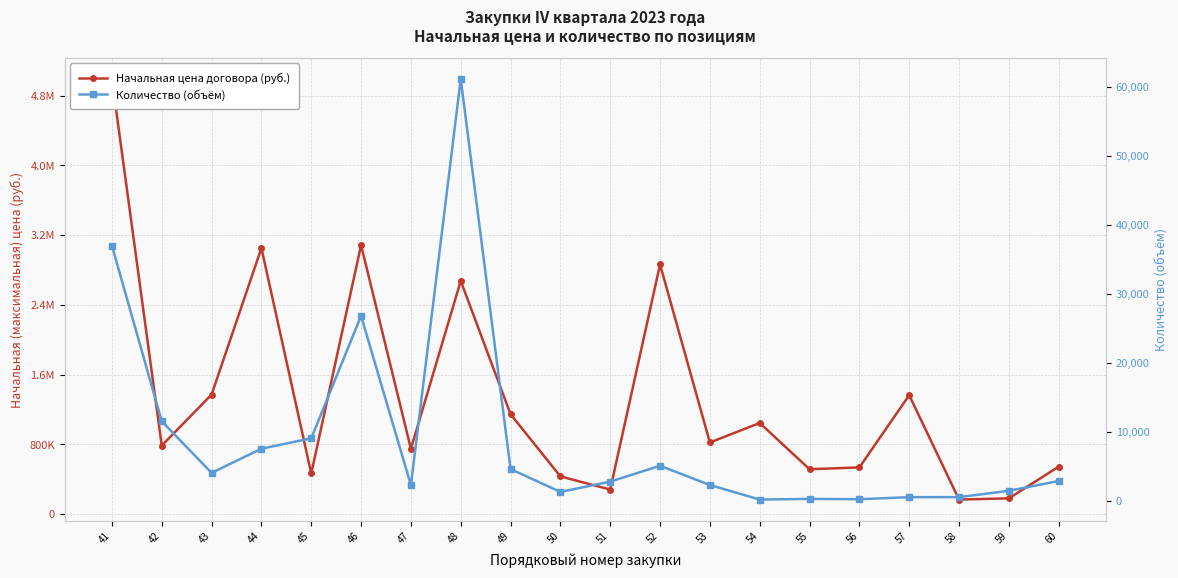

Reading right to left, list all the values displayed in this chart.

Начальная цена договора (руб.): 60=544661.3	59=181230.8	58=167230.8	57=1363878.4	56=535688.7	55=515213.2	54=1045300.0	53=821567.9	52=2862634.5	51=281964.5	50=432848.6	49=1145655.3	48=2674850.7	47=749022.6	46=3084058.7	45=466505.4	44=3050742.2	43=1370998.9	42=785890.0	41=4989813.7
Количество (объём): 60=2840.0	59=1418.0	58=505.0	57=498.0	56=200.0	55=250.0	54=150.0	53=2260.0	52=5050.0	51=2750.0	50=1257.0	49=4571.0	48=61123.0	47=2235.0	46=26780.0	45=9030.0	44=7520.0	43=4015.0	42=11500.0	41=36959.0